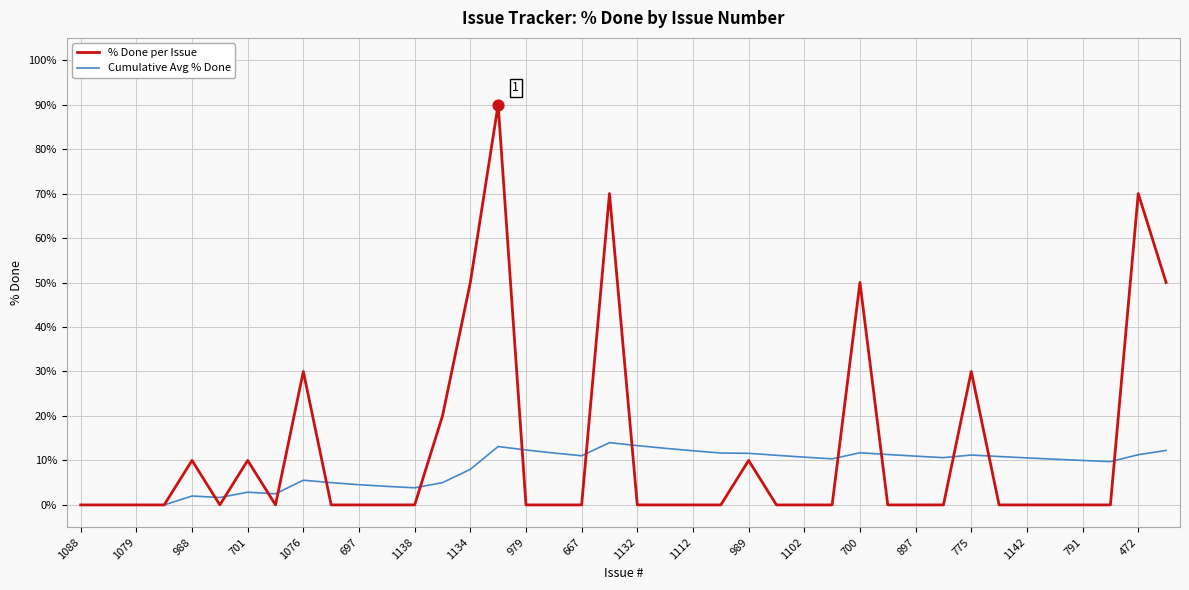

List the series in order of their peak value, lowest first.

Cumulative Avg % Done, % Done per Issue